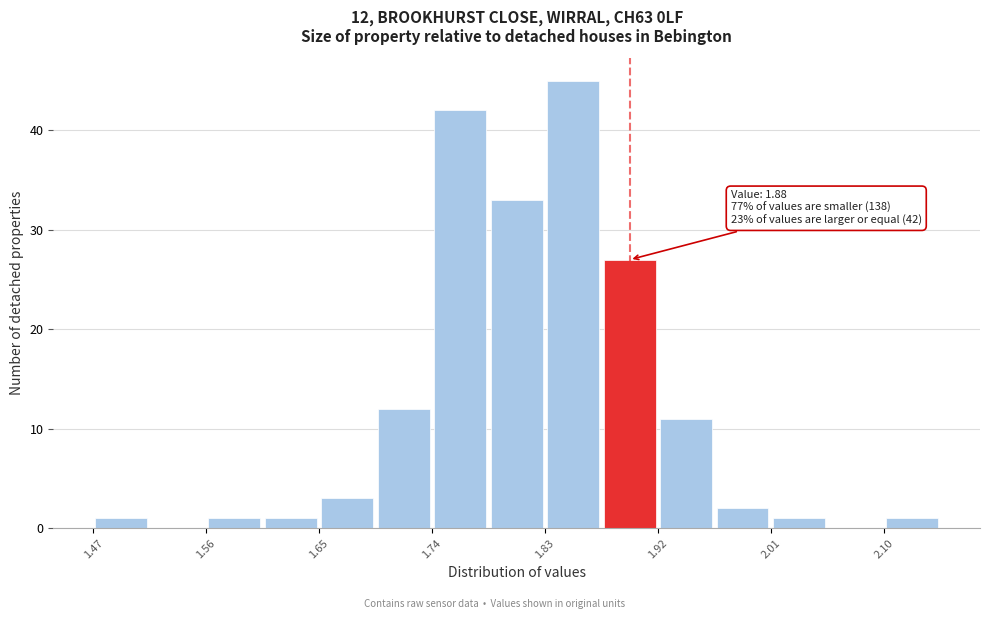

Which range on the x-axis has the tallest bar?

1.83 to 1.87